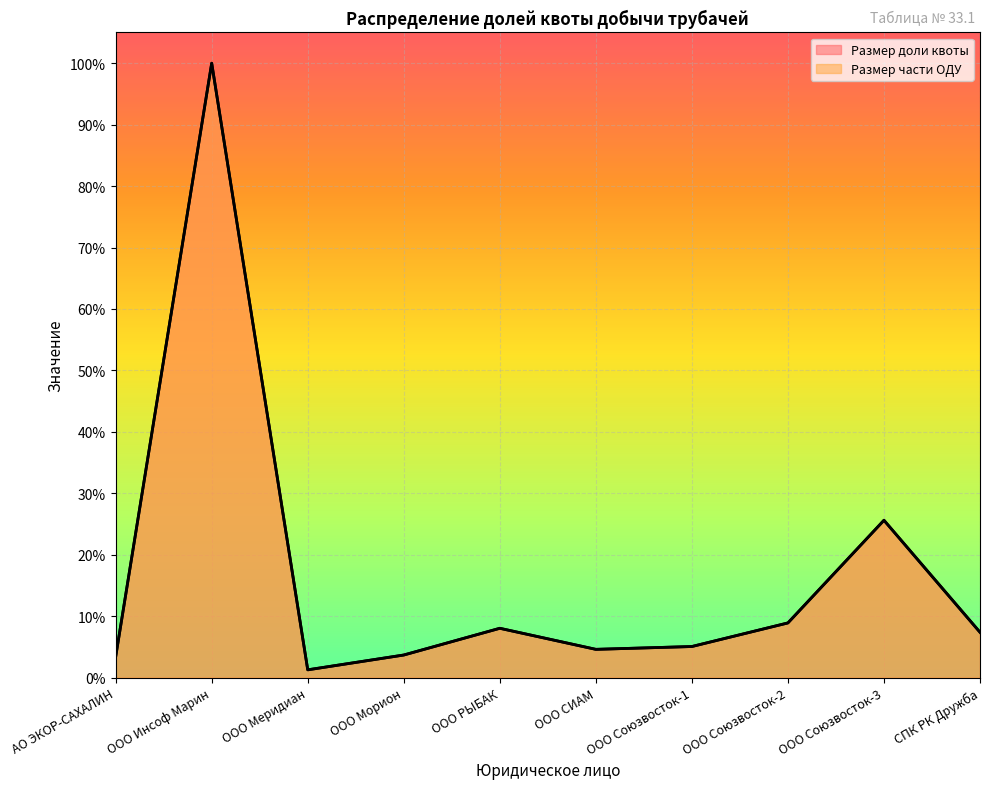

What is the difference between the second highest and second lowest values in the Размер доли квоты series?

22.2